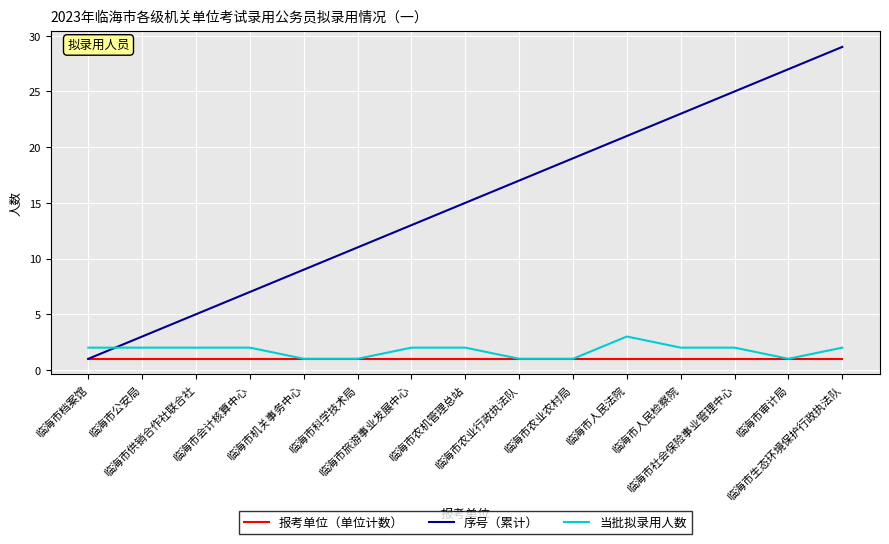

What is the difference between the second highest and minimum values in the 当批拟录用人数 series?

1